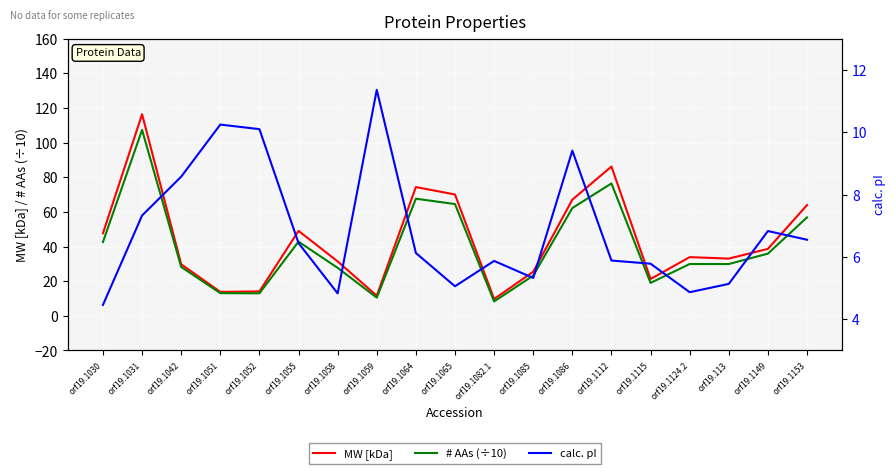

Is this an area chart (filled region under the line)?

No